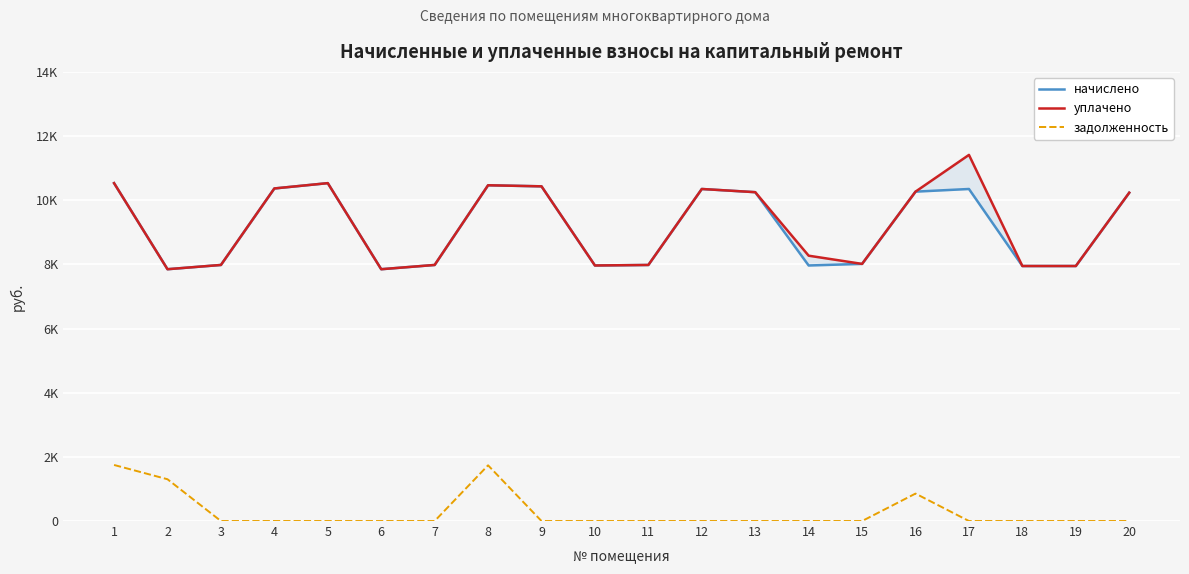

What value does the начислено series have at 7?

7981.9